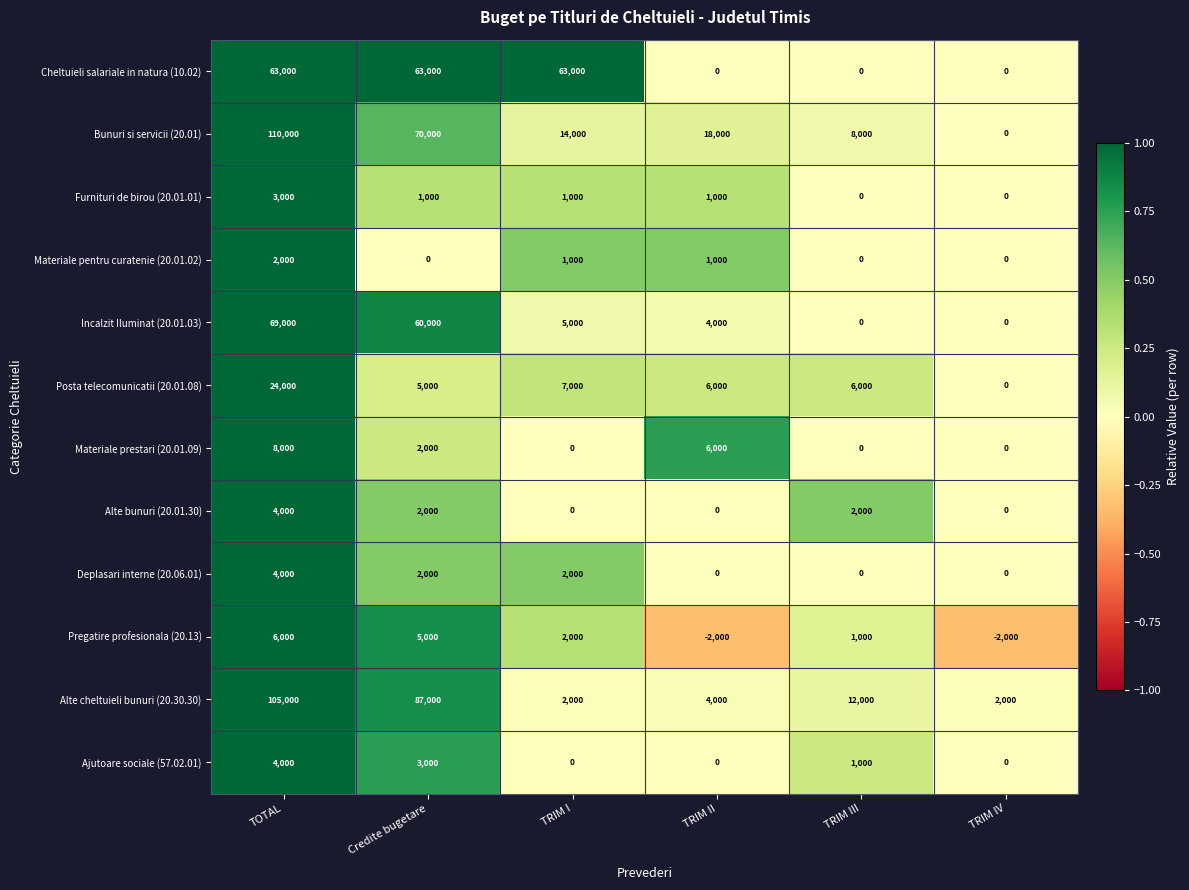

At which label does Materiale pentru curatenie (20.01.02) first exceed 1000?

TOTAL